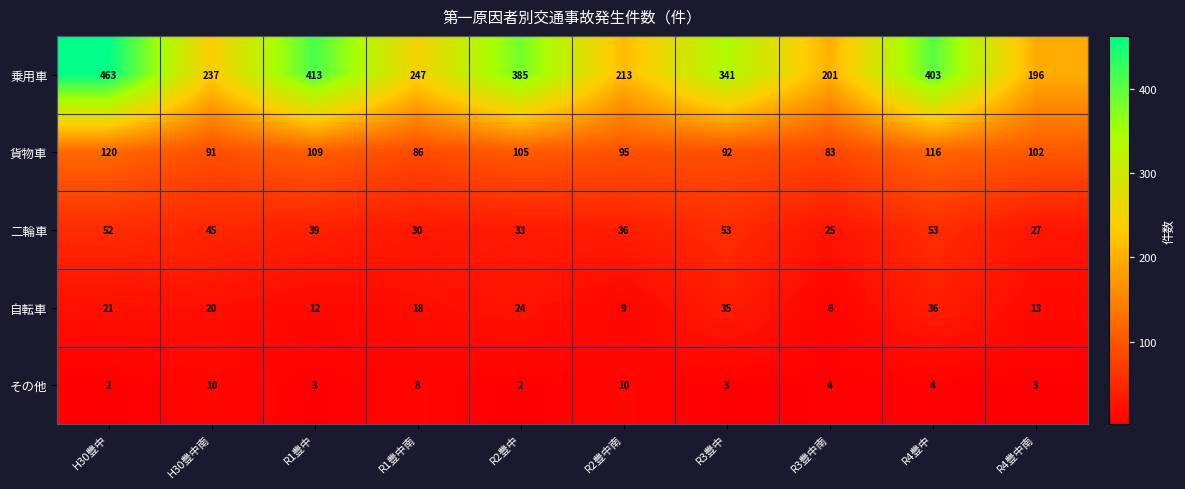

Rank the series by their maximum value, from highest to lowest.

乗用車, 貨物車, 二輪車, 自転車, その他